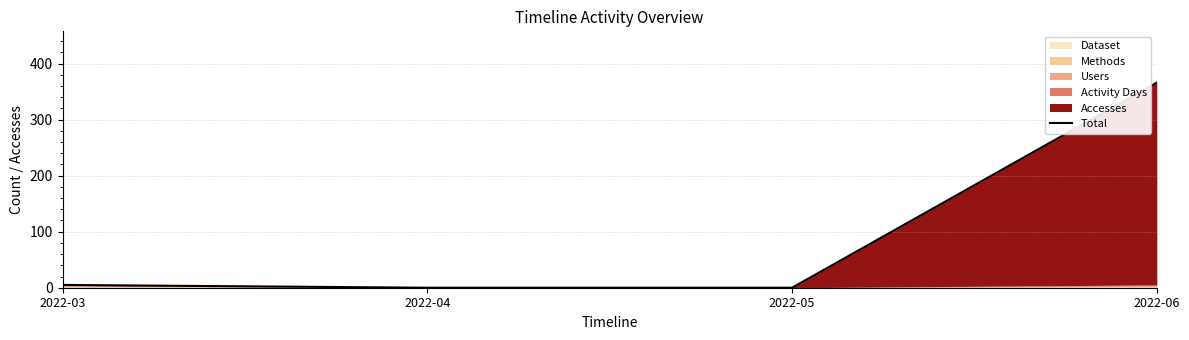

Reading left to right, transcribe all the data shown in this chart.

2022-03=5	2022-04=0	2022-05=0	2022-06=366